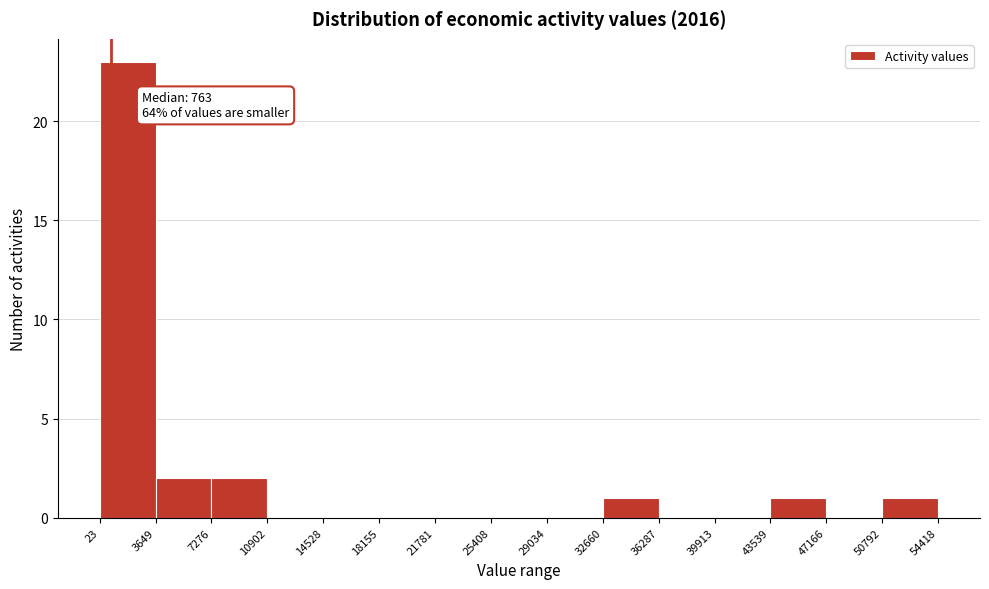

Over which range of the x-axis is the bar tallest?

23 to 3649